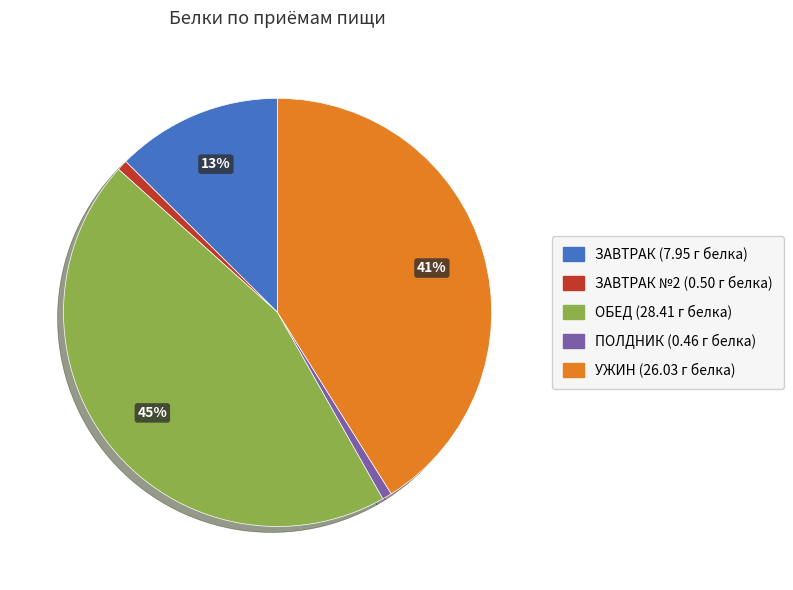

The ПОЛДНИК (0.46 г белка) slice represents 11% of the pie. True or false?

False